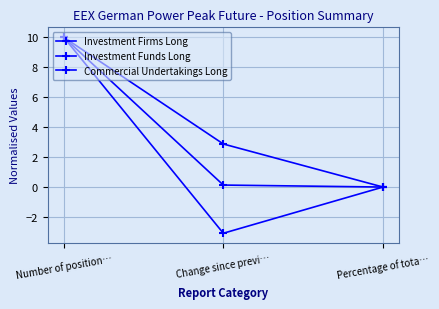

Is this an area chart (filled region under the line)?

No